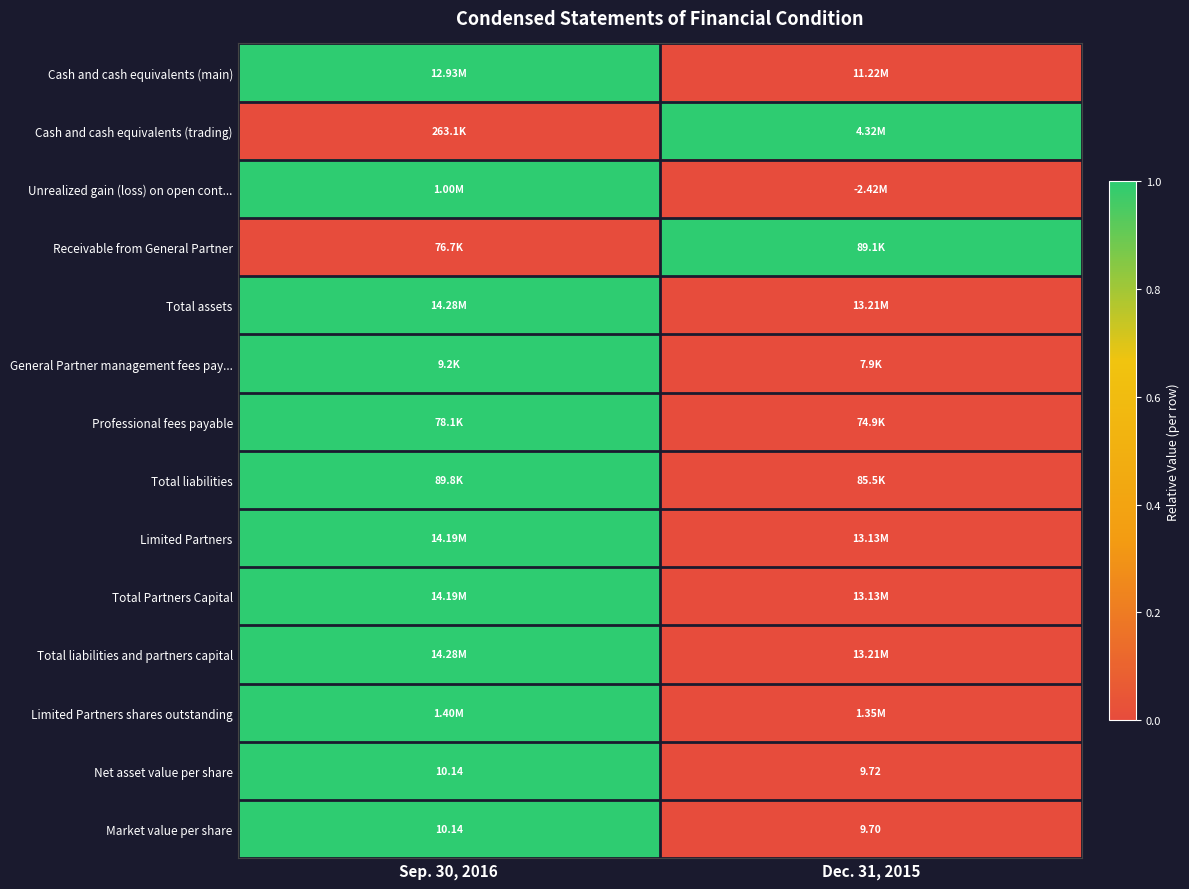

The Unrealized gain (loss) on open cont... series shows 1 at Sep. 30, 2016. True or false?

True